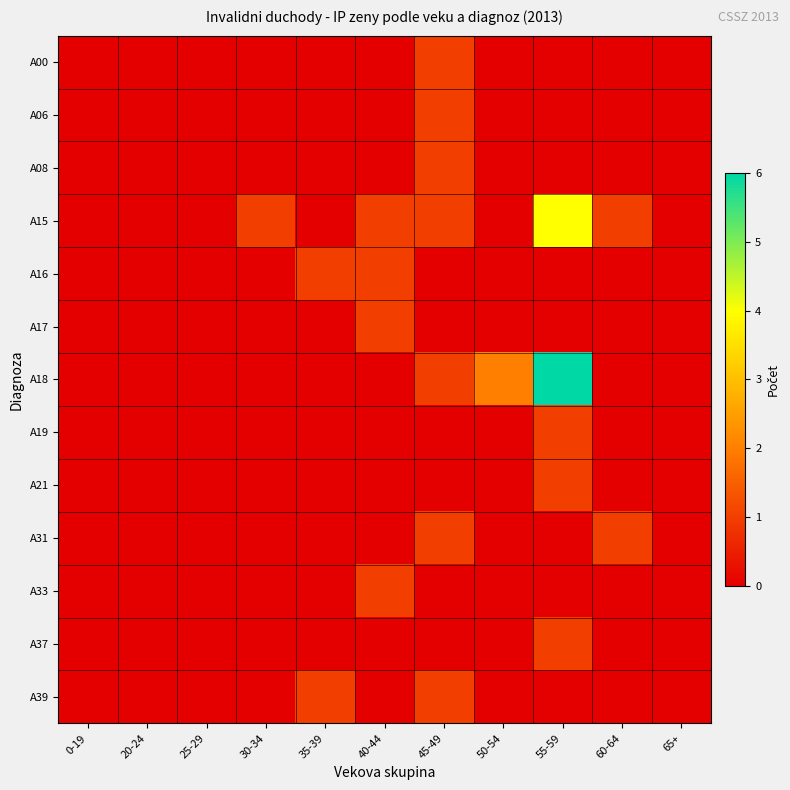

What is the difference between the highest and lowest values at 40-44?

1